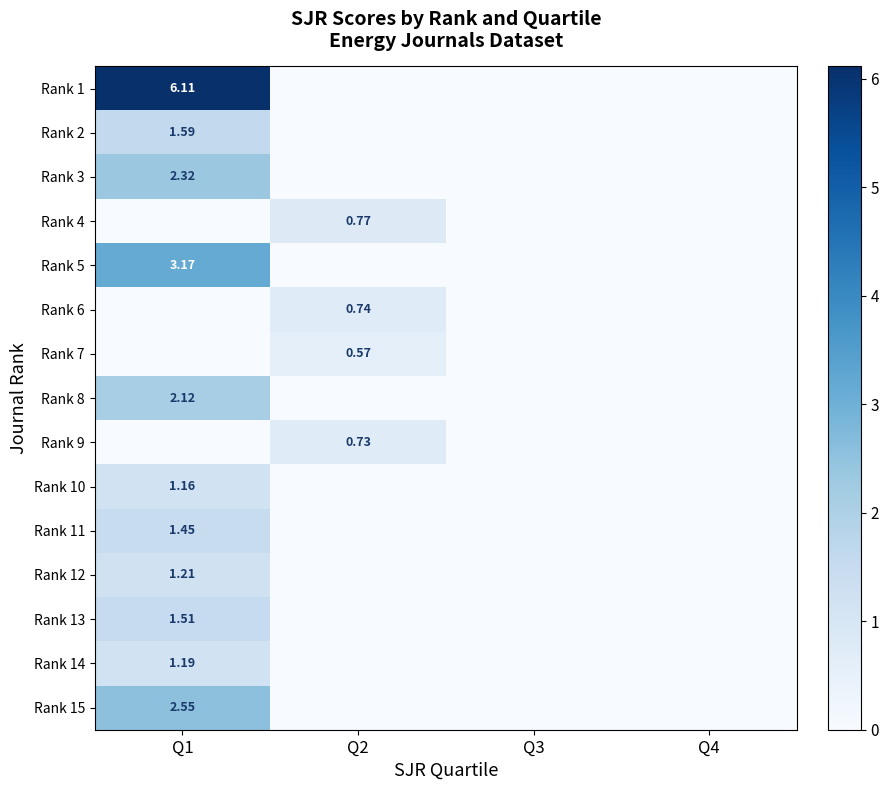

How many data points does each series have?

4